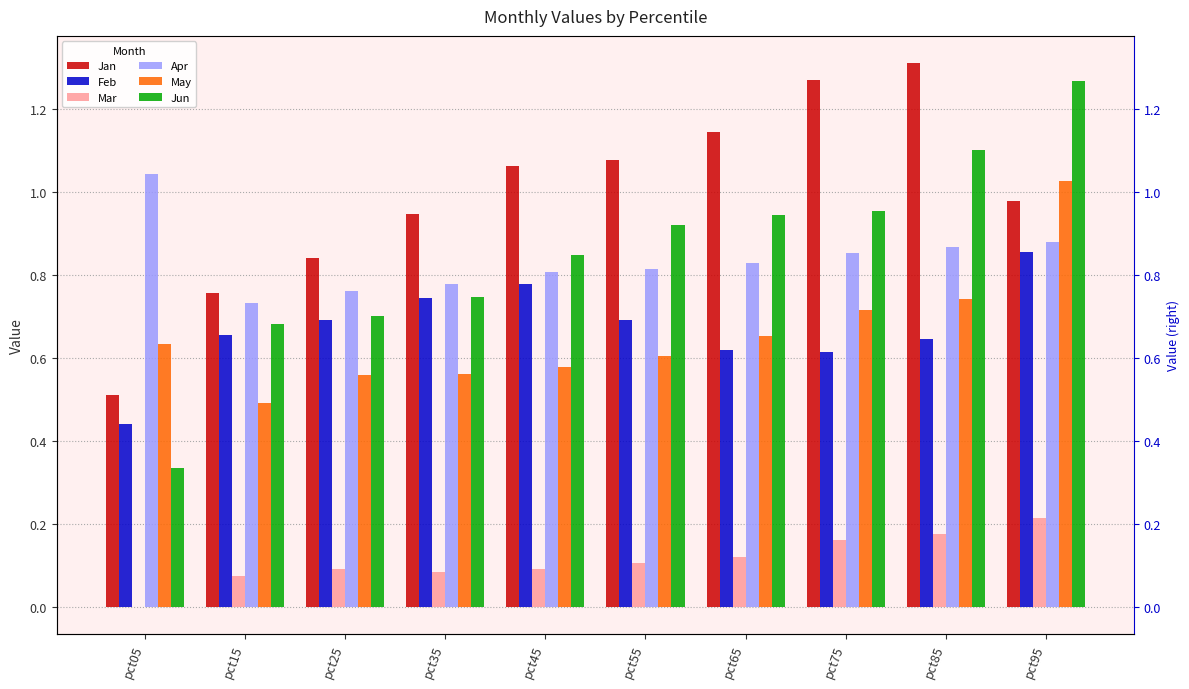

The Feb series shows 0.1 at pct75. True or false?

False